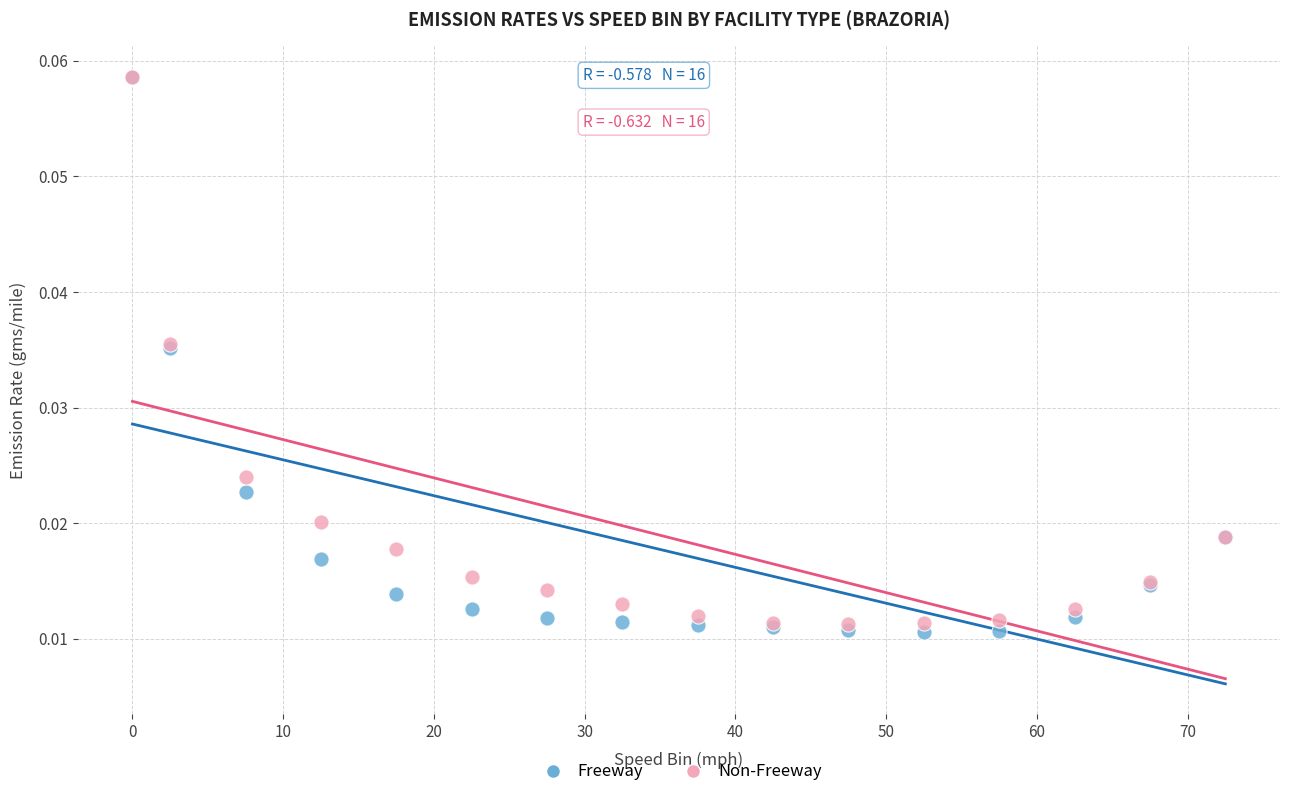

Which series has the largest Y range (max minus min)?

Freeway